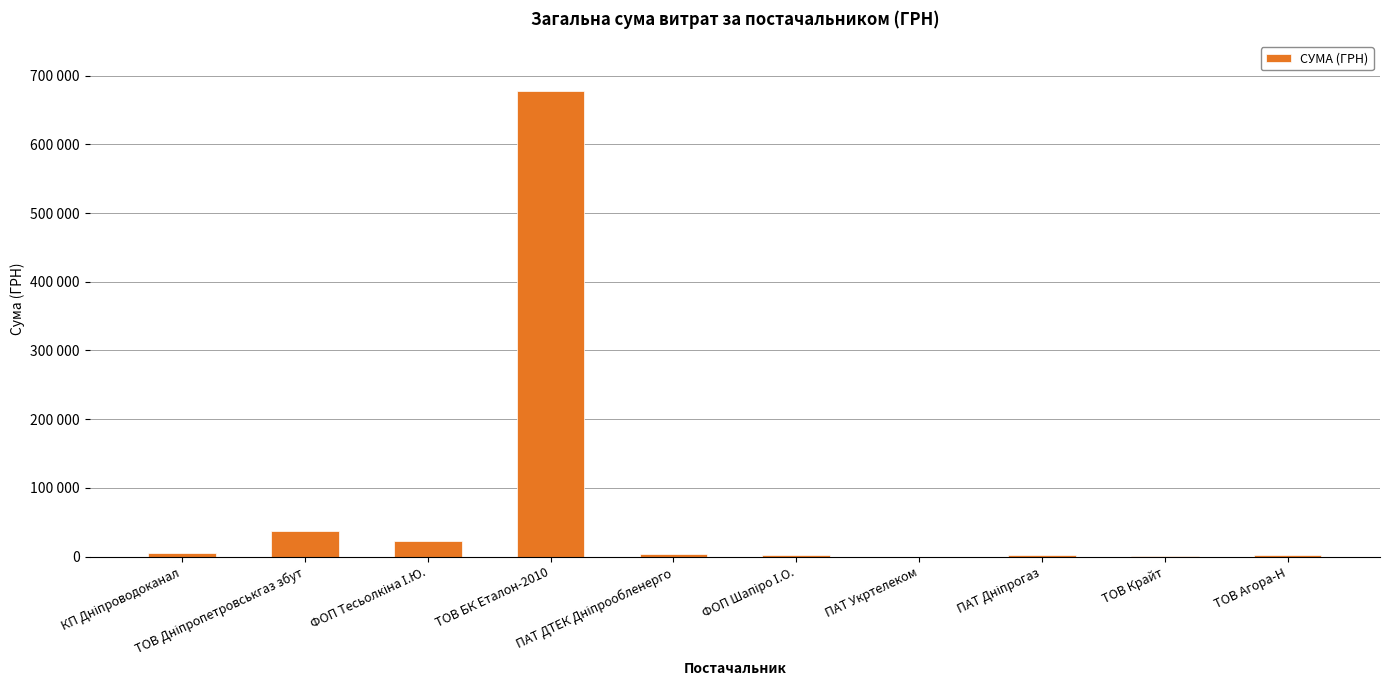

What is the sum of the values at ФОП Тесьолкіна І.Ю. and ТОВ Крайт?

24298.1